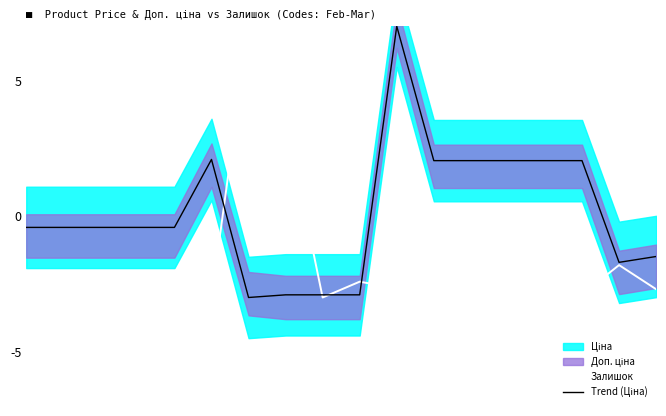

Which category has the highest value in the Trend (Ціна) series?

10